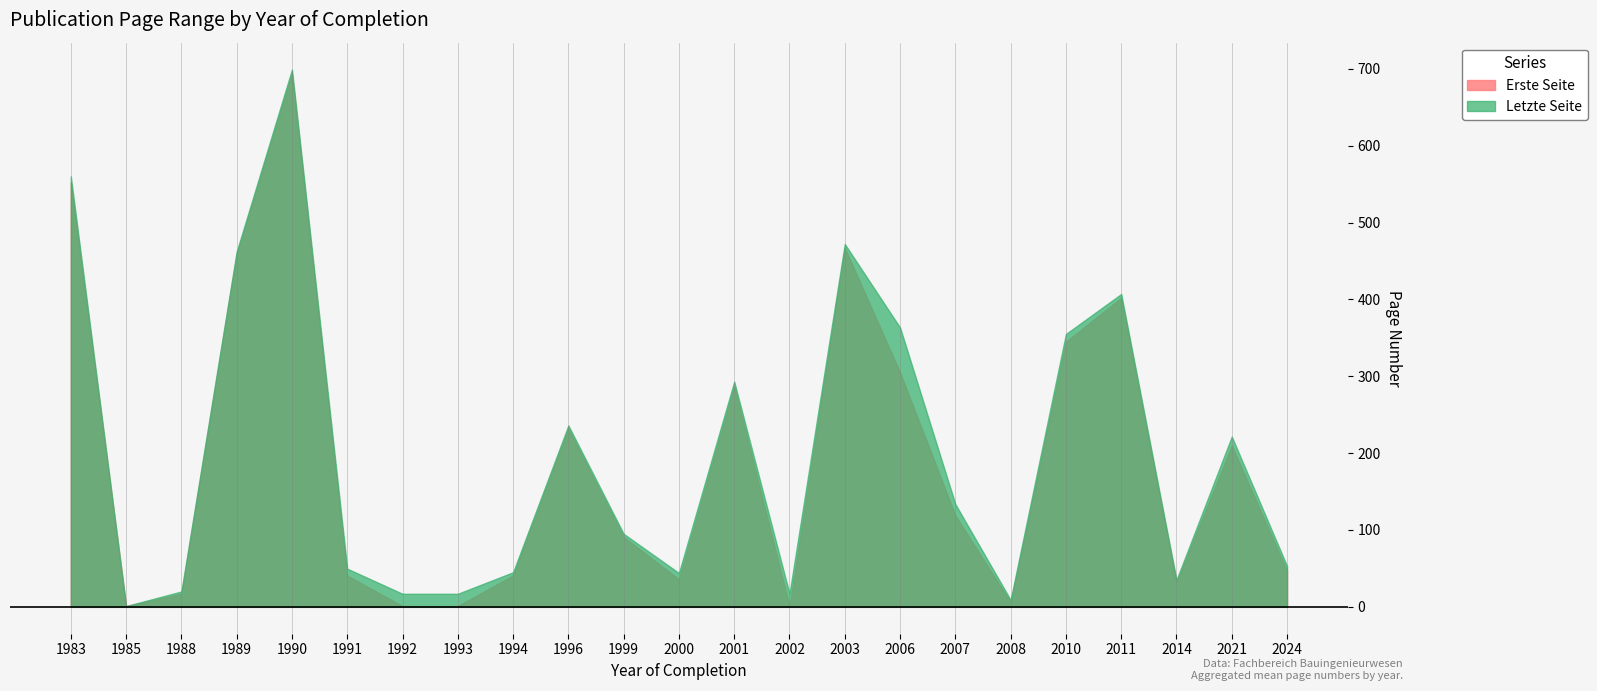

What is the difference between the Erste Seite values at 2007 and 2000?

83.0